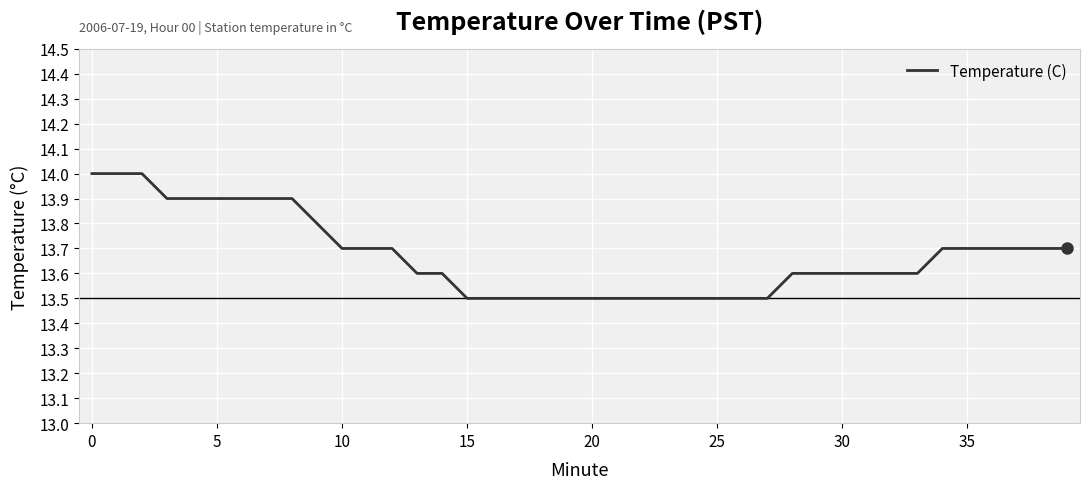

What is the greatest value displayed?

14.0